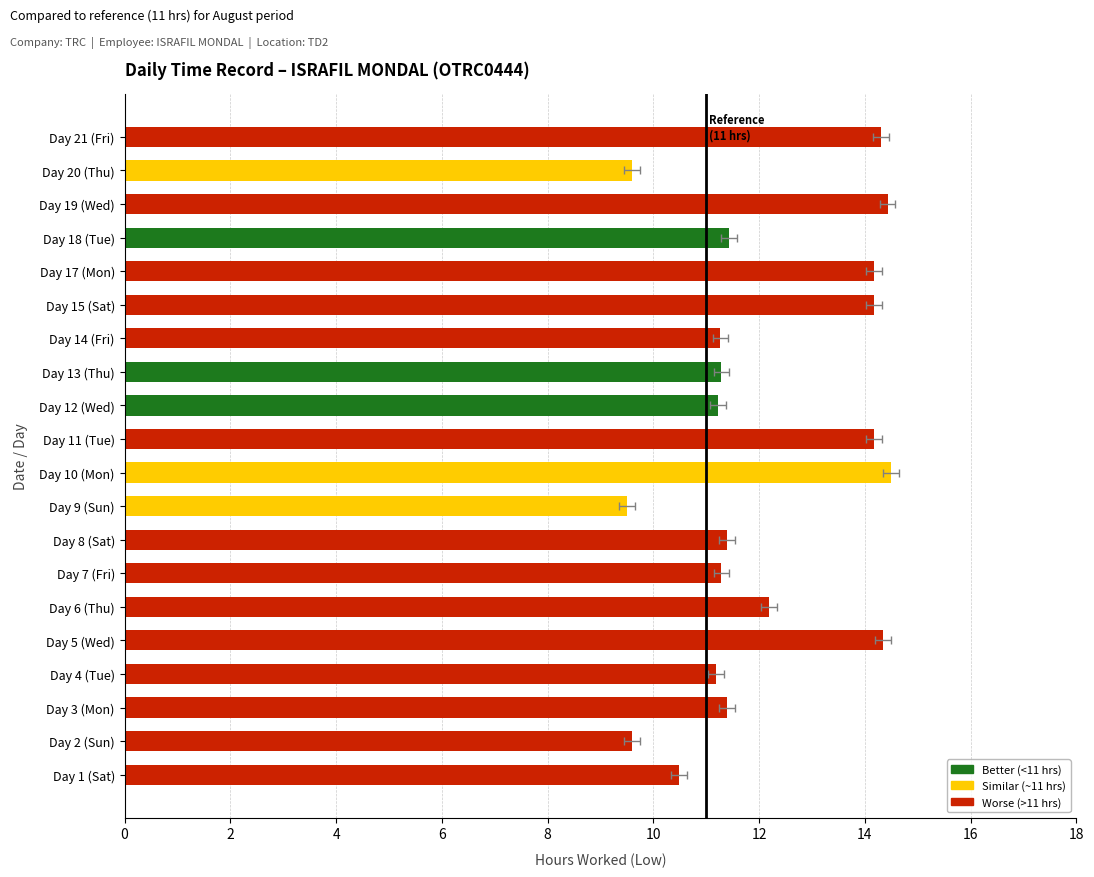

How many bars are there in total?

20